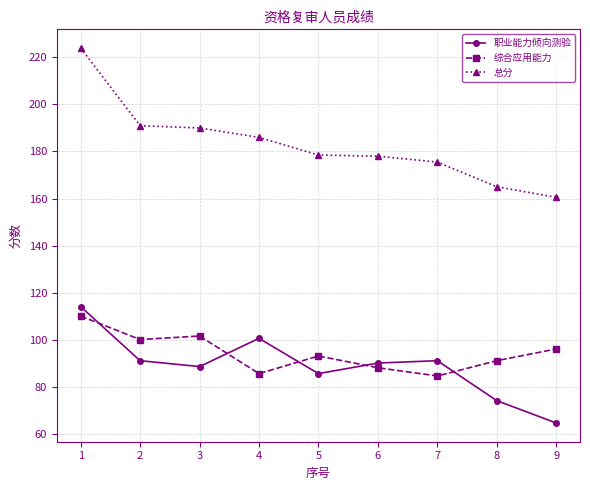

What is the average value of the 综合应用能力 series?

94.4